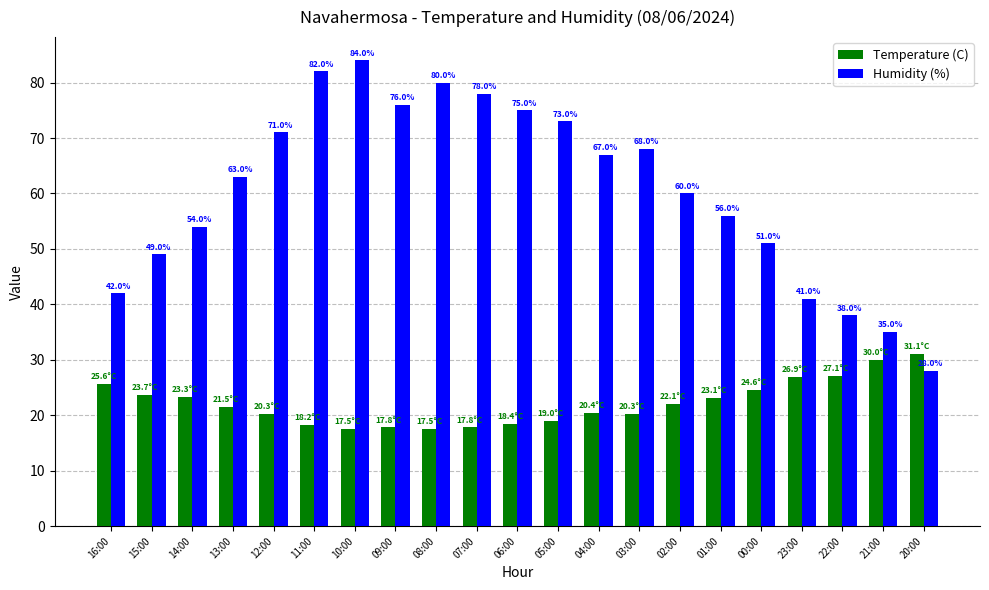

What is the minimum value shown in the chart?

17.5